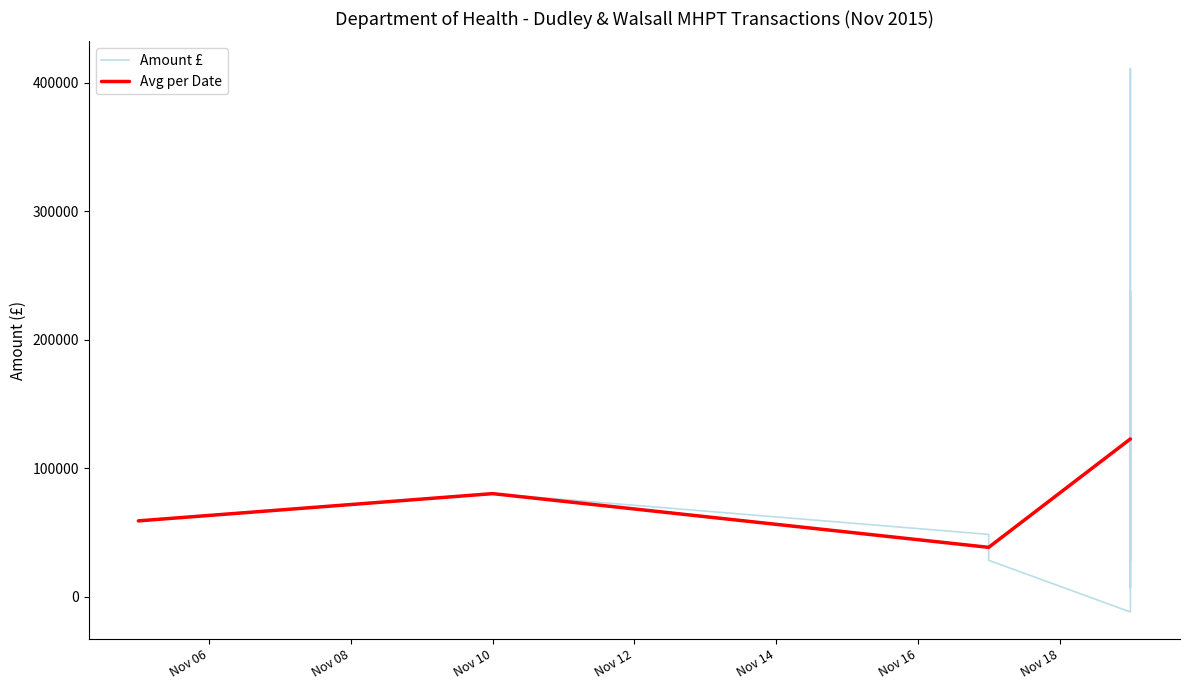

How many interior local valleys does the Avg per Date series have?

1